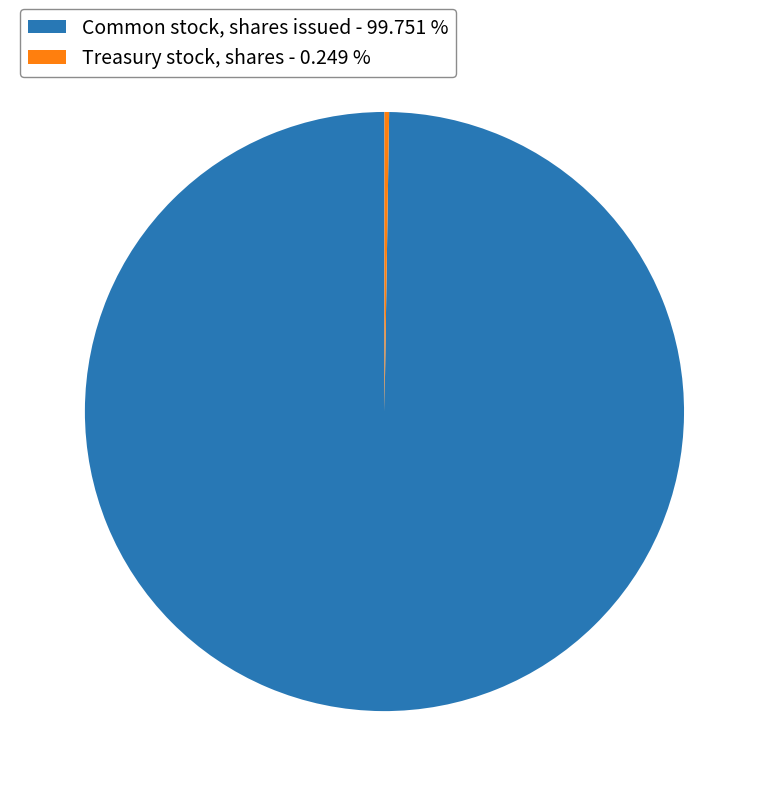

Is Common stock, shares issued - 99.751 % the majority of the pie?

Yes